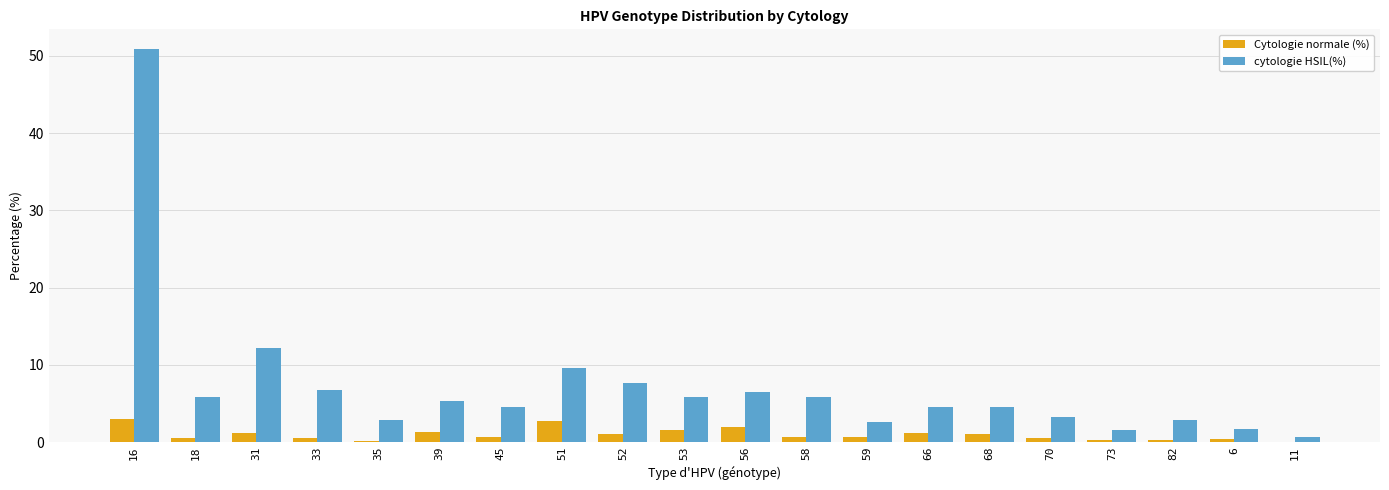

How many series are shown in this chart?

2